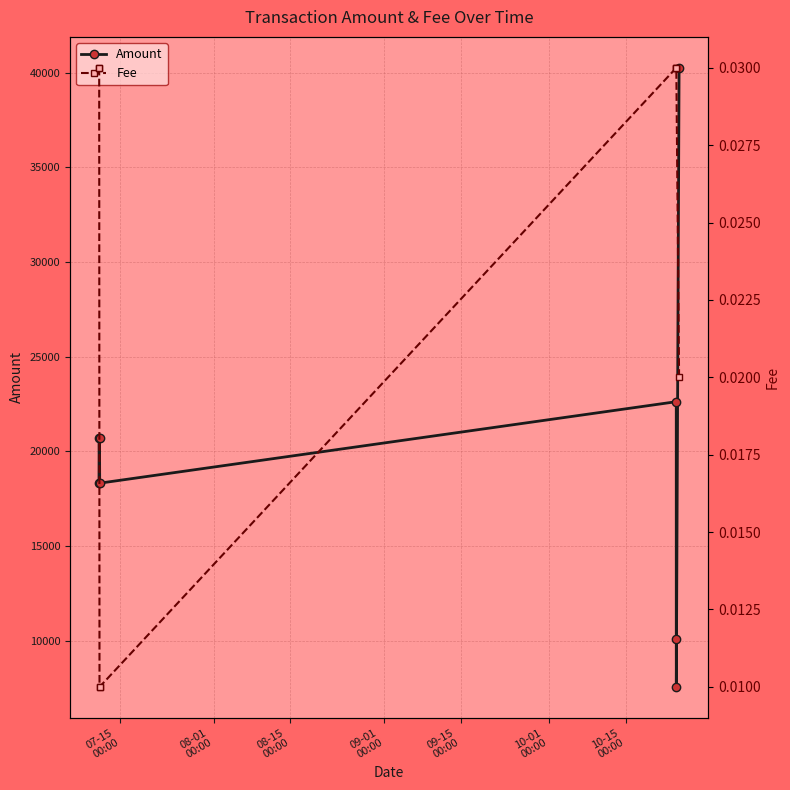

What is the minimum value for Amount?

7552.5